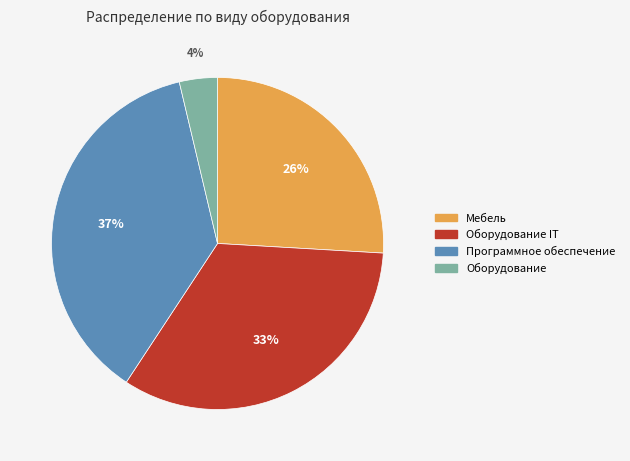

To the nearest percent, what is the average slice percentage?

25%